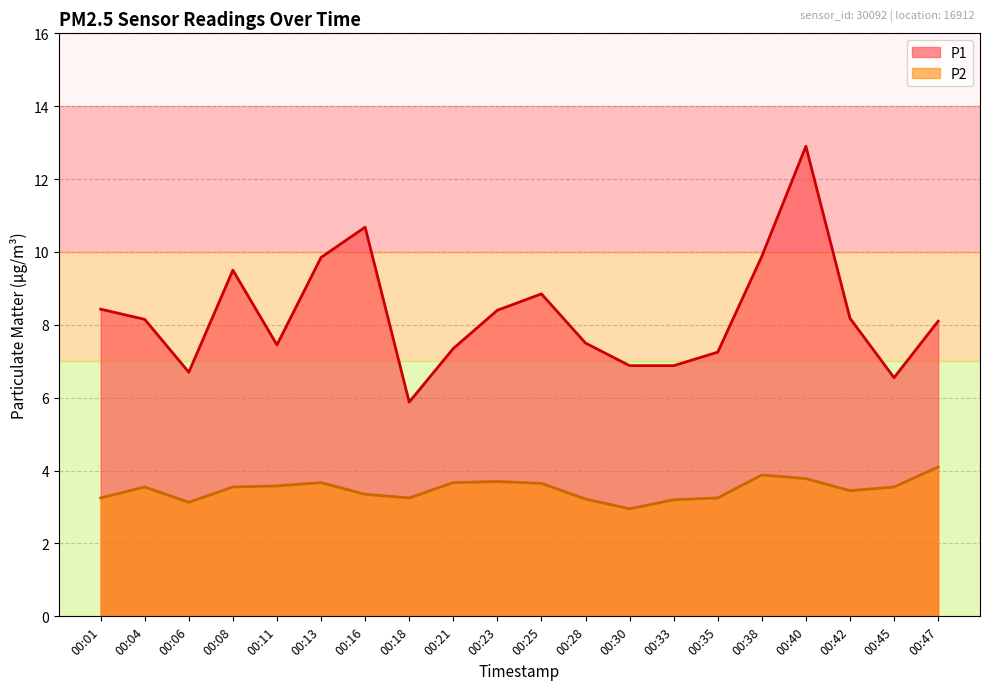

How many data points in P2 are less than 3?

1